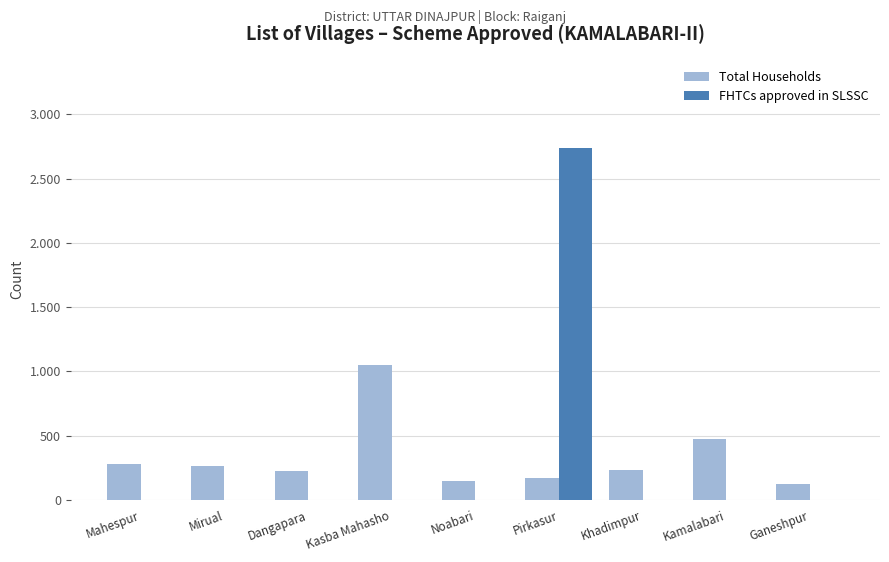

Which has a higher value, Khadimpur or Noabari?

Khadimpur